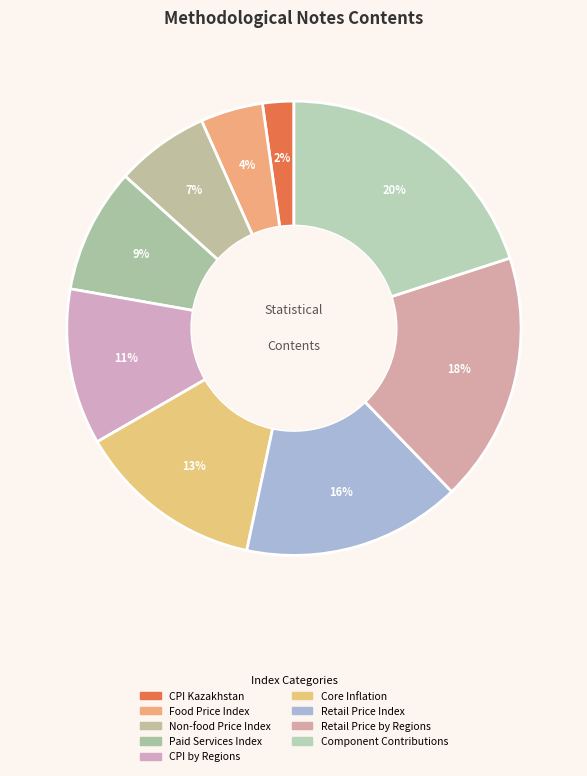

How many segments does this pie chart have?

9